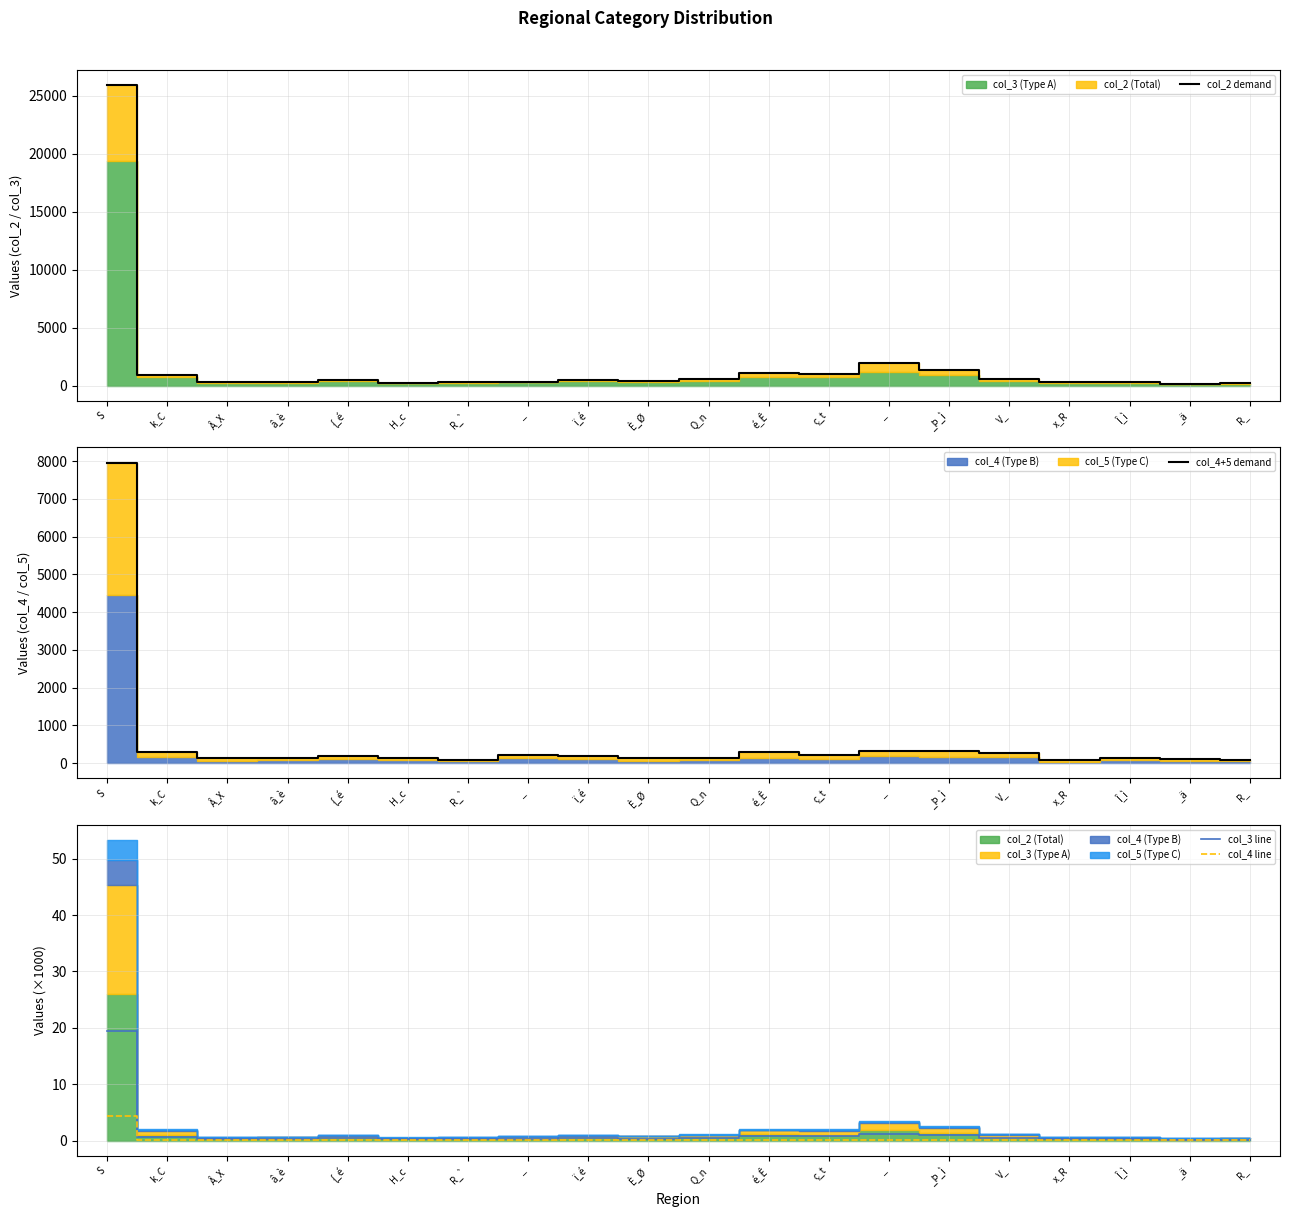

How many distinct data groups are displayed?

4